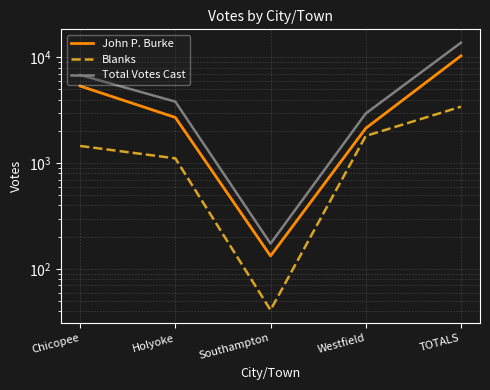

How many data points in Total Votes Cast are above 3819?

2